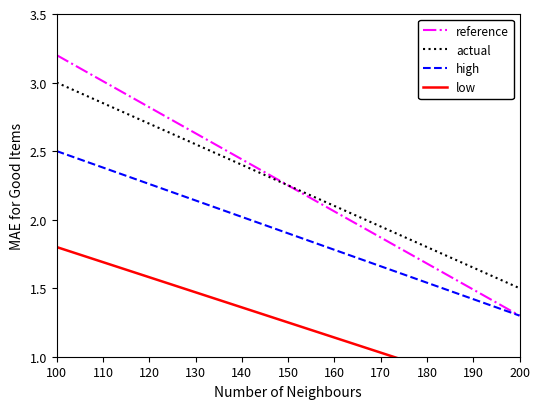

Reading left to right, extract all data points from this chart.

reference: 3.2	3.1	3.0	2.9	2.8	2.7	2.6	2.5	2.4	2.3	2.2	2.1	2.0	1.9	1.8	1.7	1.6	1.5	1.4	1.3
actual: 3.0	2.9	2.8	2.8	2.7	2.6	2.5	2.4	2.4	2.3	2.2	2.1	2.1	2.0	1.9	1.8	1.7	1.7	1.6	1.5
high: 2.5	2.4	2.4	2.3	2.2	2.2	2.1	2.1	2.0	1.9	1.9	1.8	1.7	1.7	1.6	1.6	1.5	1.4	1.4	1.3
low: 1.8	1.7	1.7	1.6	1.6	1.5	1.5	1.4	1.3	1.3	1.2	1.2	1.1	1.0	1.0	0.9	0.9	0.8	0.8	0.7